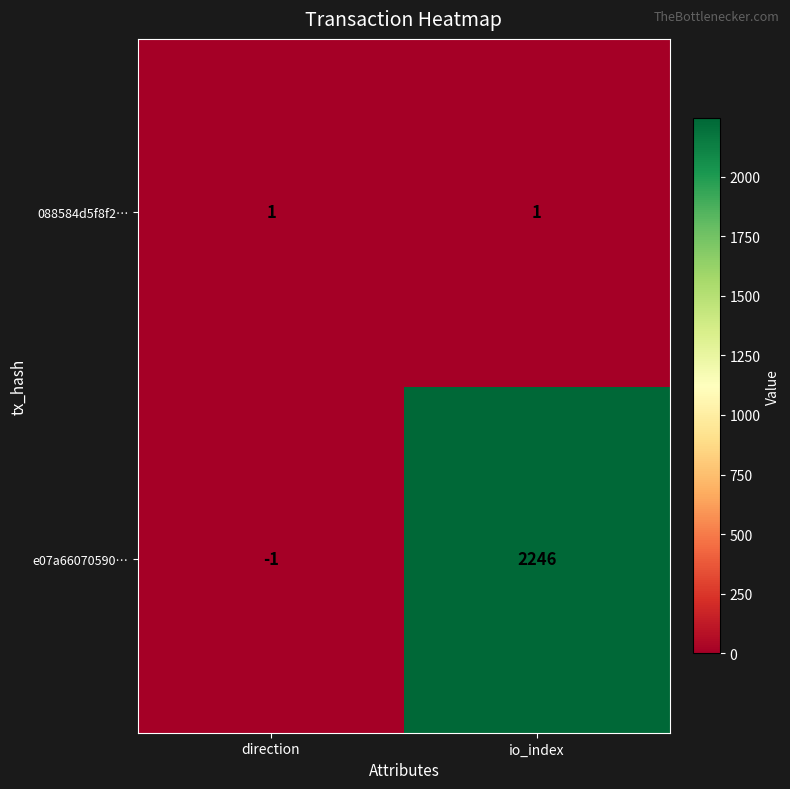

Which series has the largest total across all categories?

e07a66070590…